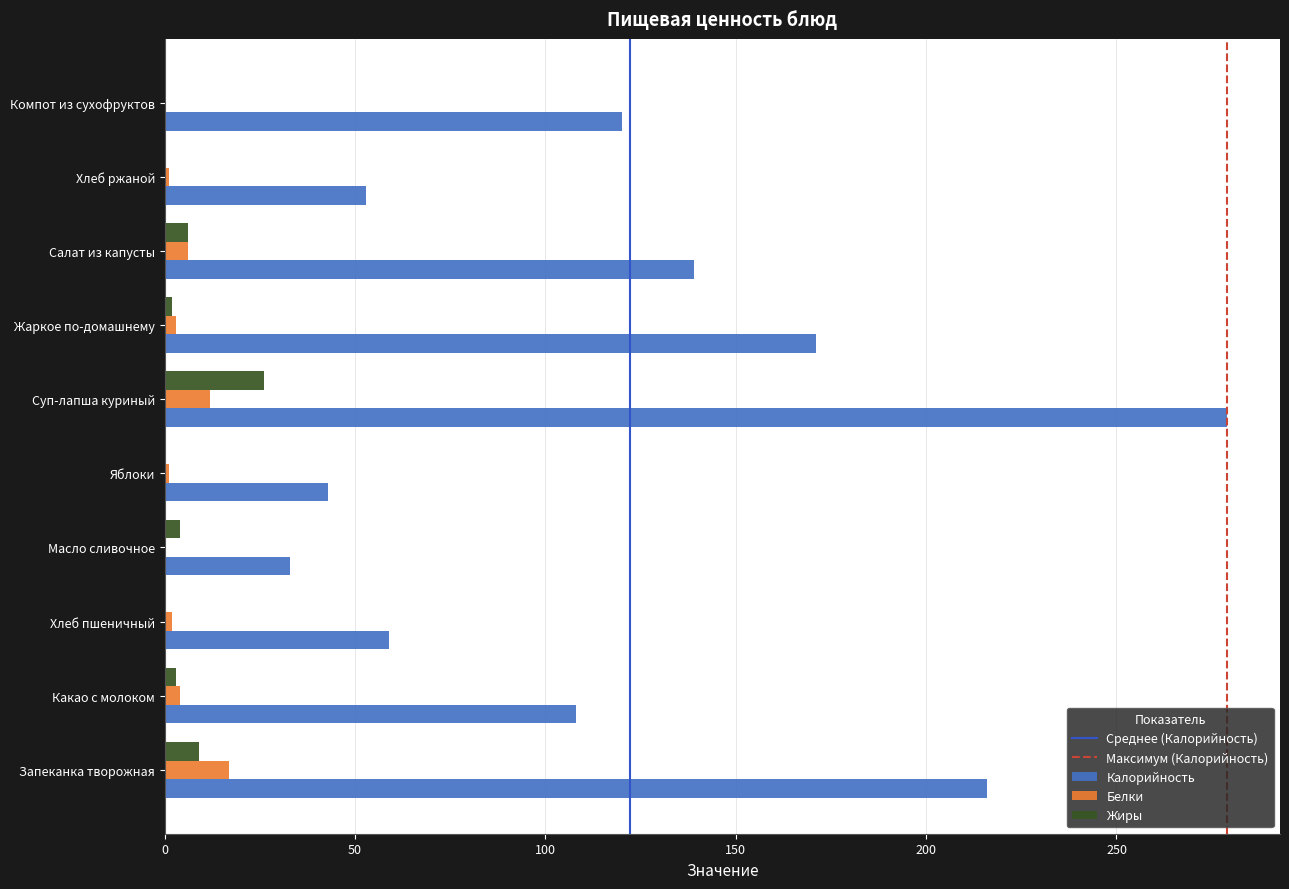

How many data points does each series have?

10